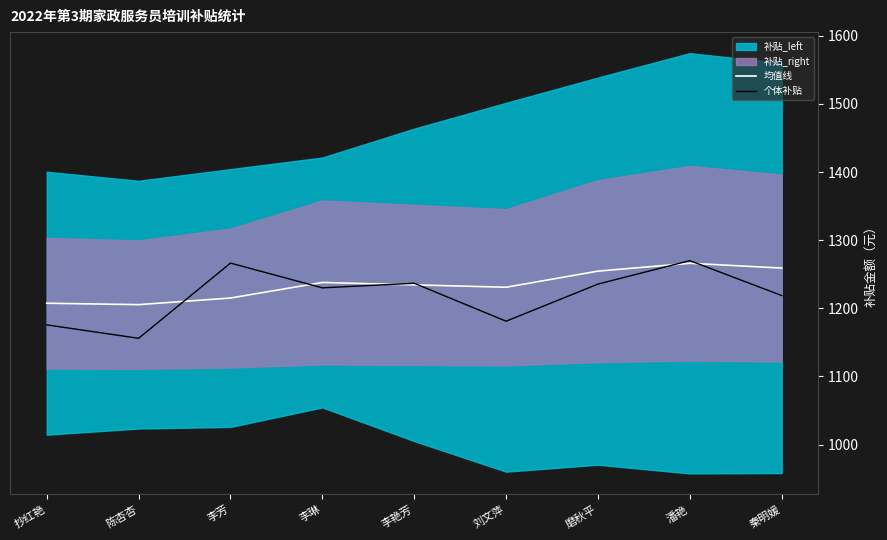

Which series has the largest total across all categories?

均值线